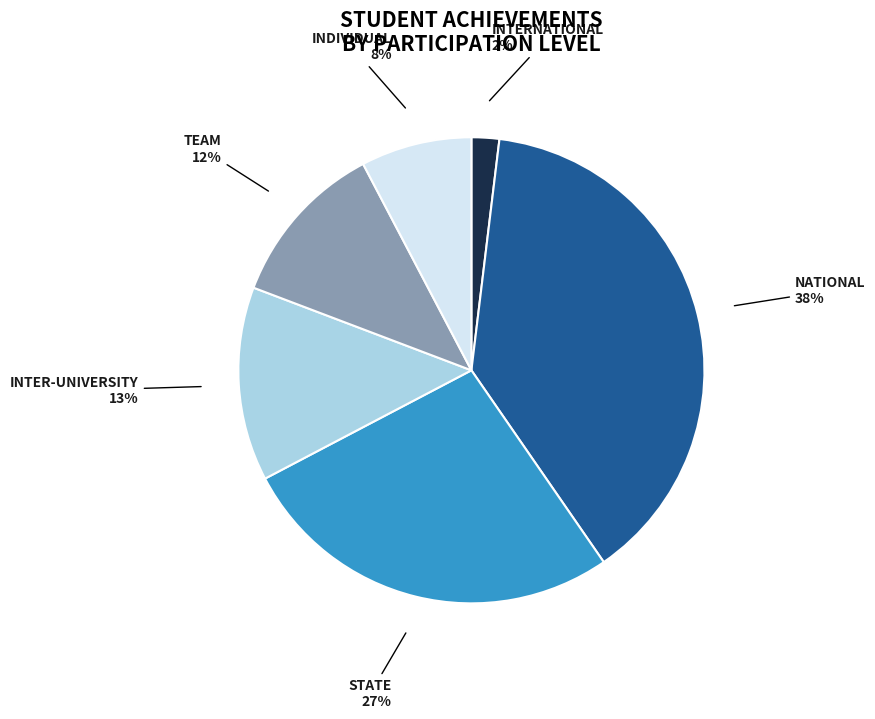

Is there any slice that represents more than half of the pie?

No